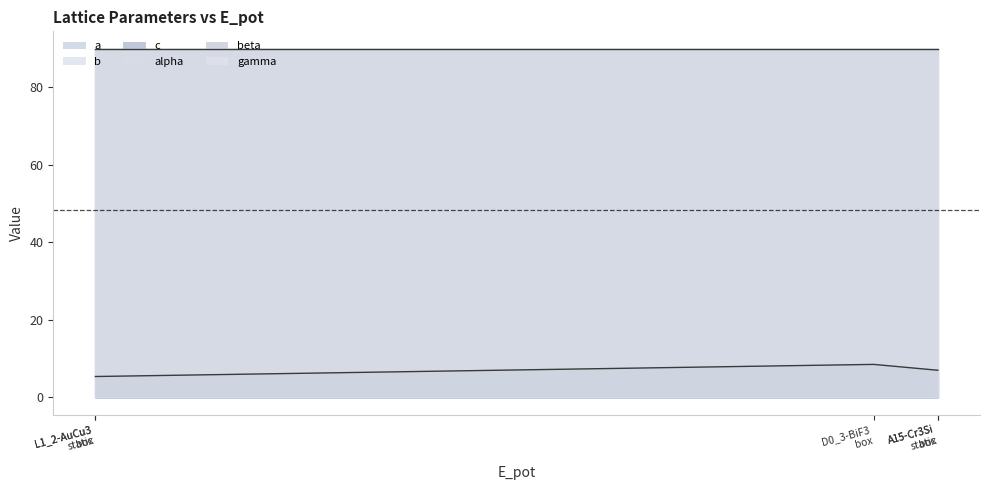

Is the value of gamma at ca664365
L1_2-AuCu3
box greater than the value of c at a7b0625b
A15-Cr3Si
box?

Yes